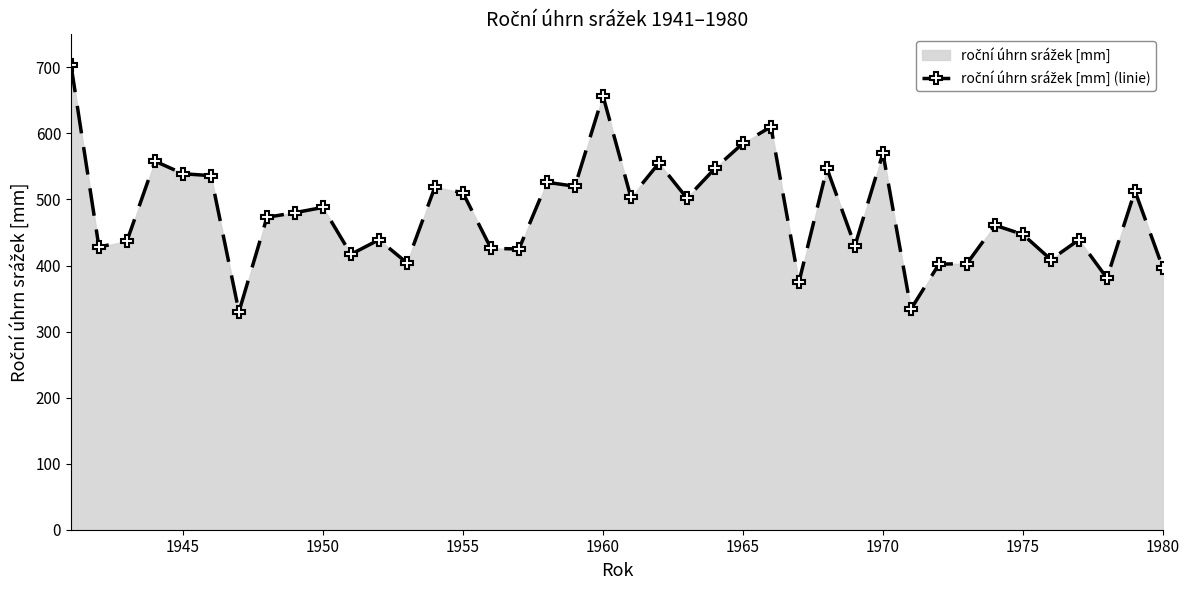

Does the chart have visible grid lines?

No